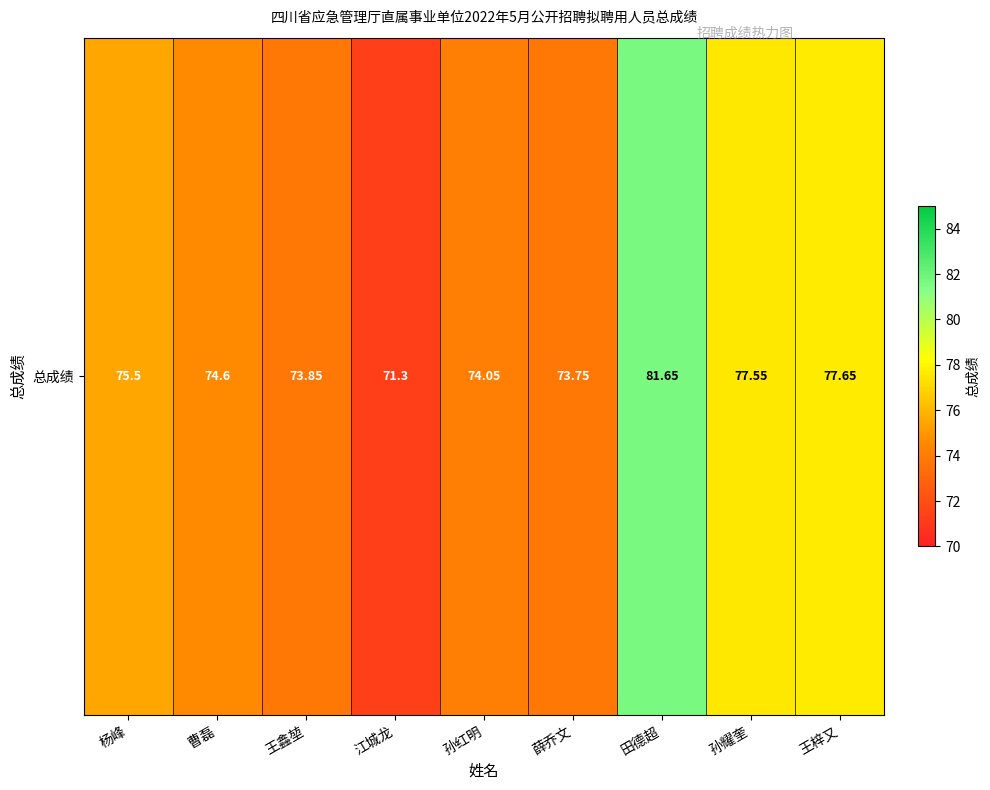

What is the change in value from 曹磊 to 薛乔文?

-0.8